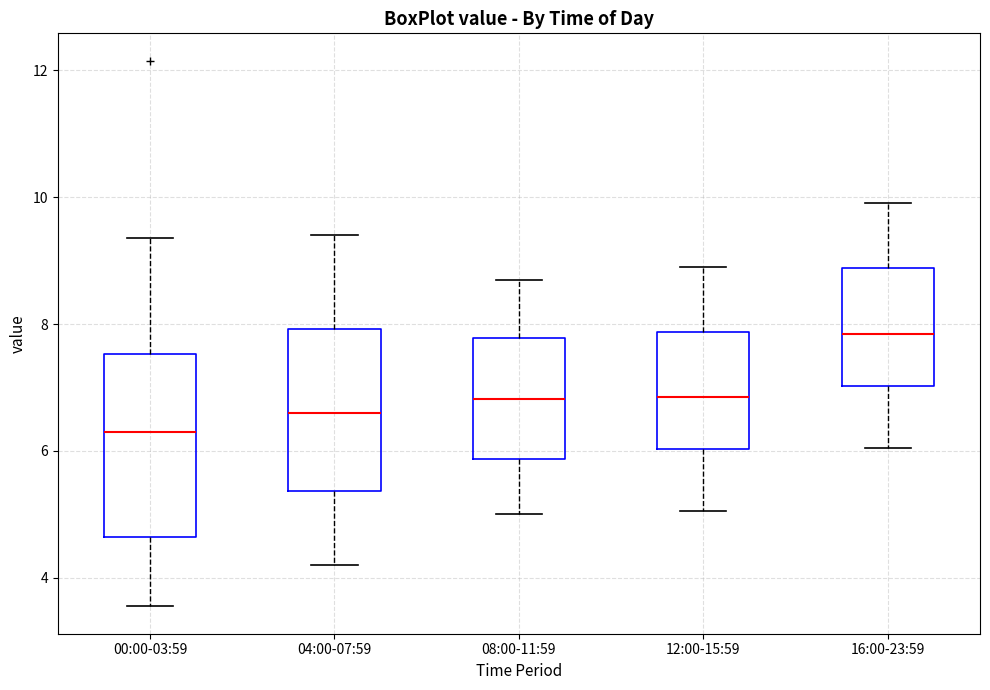

Reading left to right, read every box against the y-axis: the position of its median line, the range the box covers, and the ends of its whiskers. The values are not printed on the chart, so give them approximately, as read against the axis.

00:00-03:59: median 6.4, box 4.6 to 7.6, whiskers 3.6 to 9.4
04:00-07:59: median 6.6, box 5.4 to 8.0, whiskers 4.2 to 9.4
08:00-11:59: median 6.8, box 5.8 to 7.8, whiskers 5.0 to 8.8
12:00-15:59: median 6.8, box 6.0 to 7.8, whiskers 5.0 to 9.0
16:00-23:59: median 7.8, box 7.0 to 8.8, whiskers 6.0 to 10.0